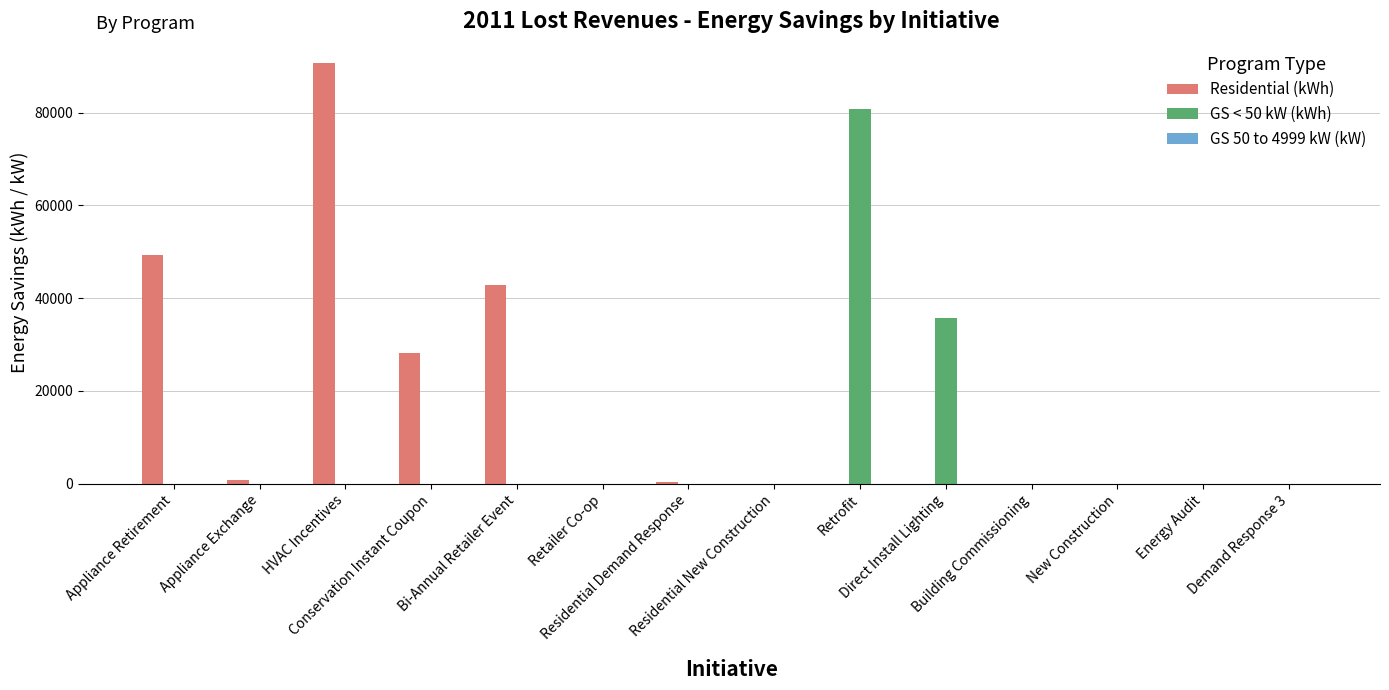

What is the maximum value shown in the chart?

90692.7